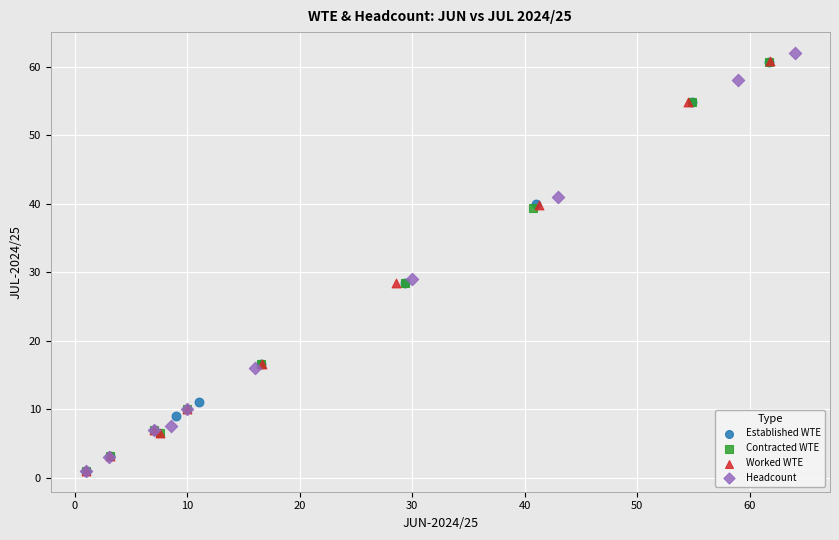

What are all the series names shown in the legend?

Established WTE, Contracted WTE, Worked WTE, Headcount